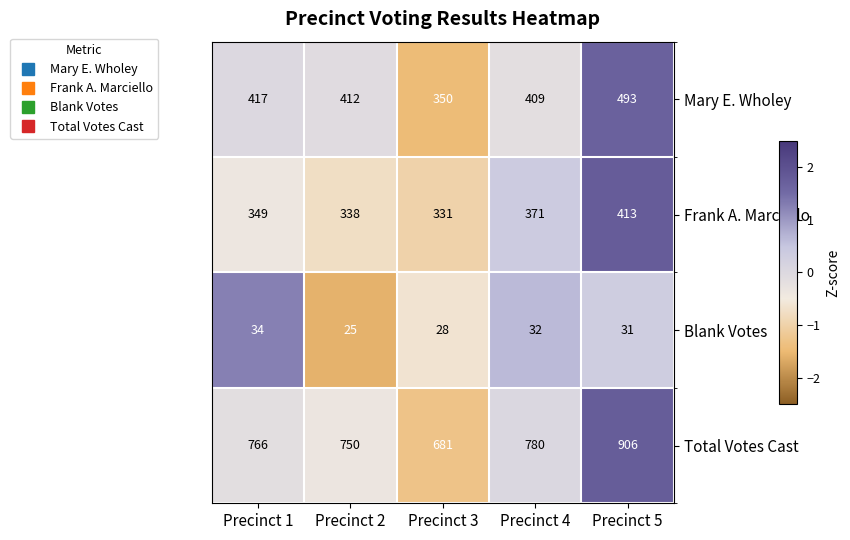

Reading right to left, extract all data points from this chart.

Mary E. Wholey: Precinct 5=493	Precinct 4=409	Precinct 3=350	Precinct 2=412	Precinct 1=417
Frank A. Marciello: Precinct 5=413	Precinct 4=371	Precinct 3=331	Precinct 2=338	Precinct 1=349
Blank Votes: Precinct 5=31	Precinct 4=32	Precinct 3=28	Precinct 2=25	Precinct 1=34
Total Votes Cast: Precinct 5=906	Precinct 4=780	Precinct 3=681	Precinct 2=750	Precinct 1=766